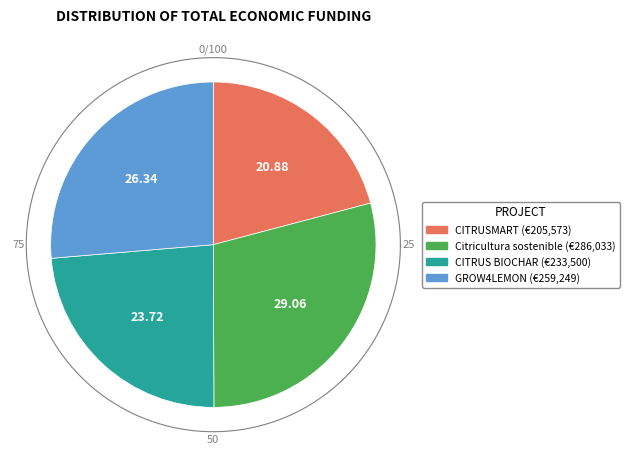

To the nearest percent, what portion does CITRUS BIOCHAR represent?

24%